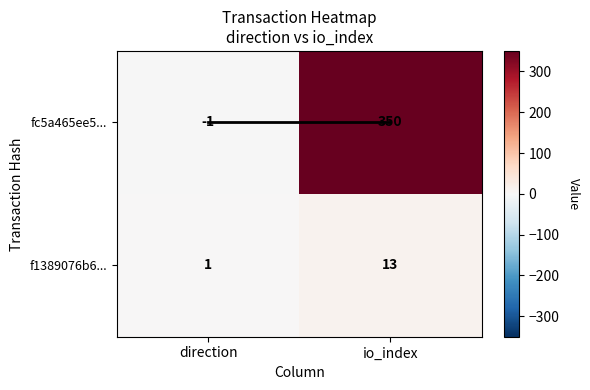

True or false: f1389076b6... has a value of 13 at io_index.

True